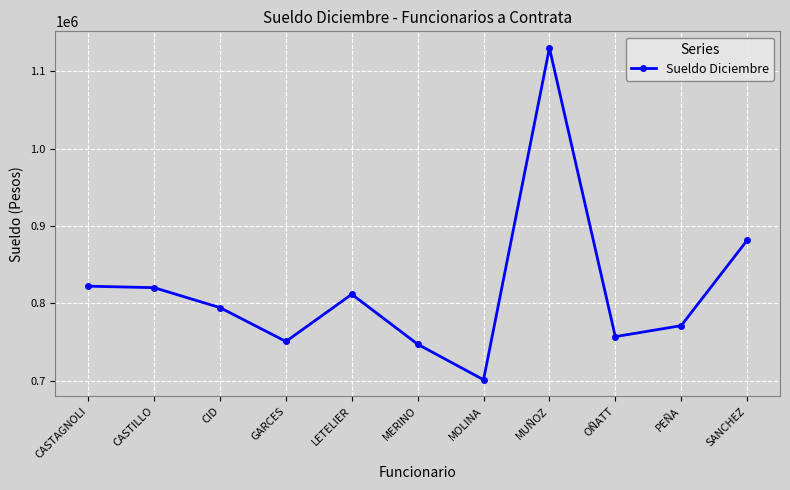

What position from the left is MUÑOZ?

8